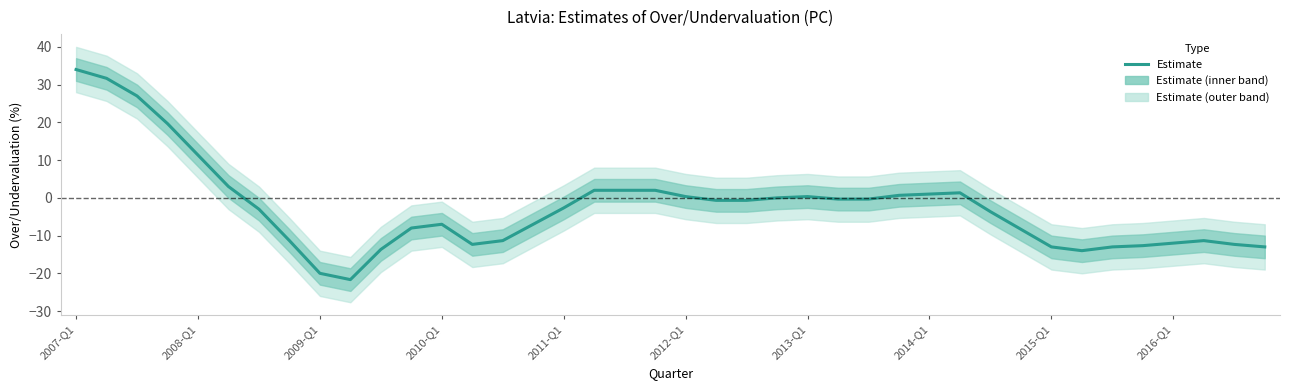

What is the value of the 36th point from the left?

-12.7